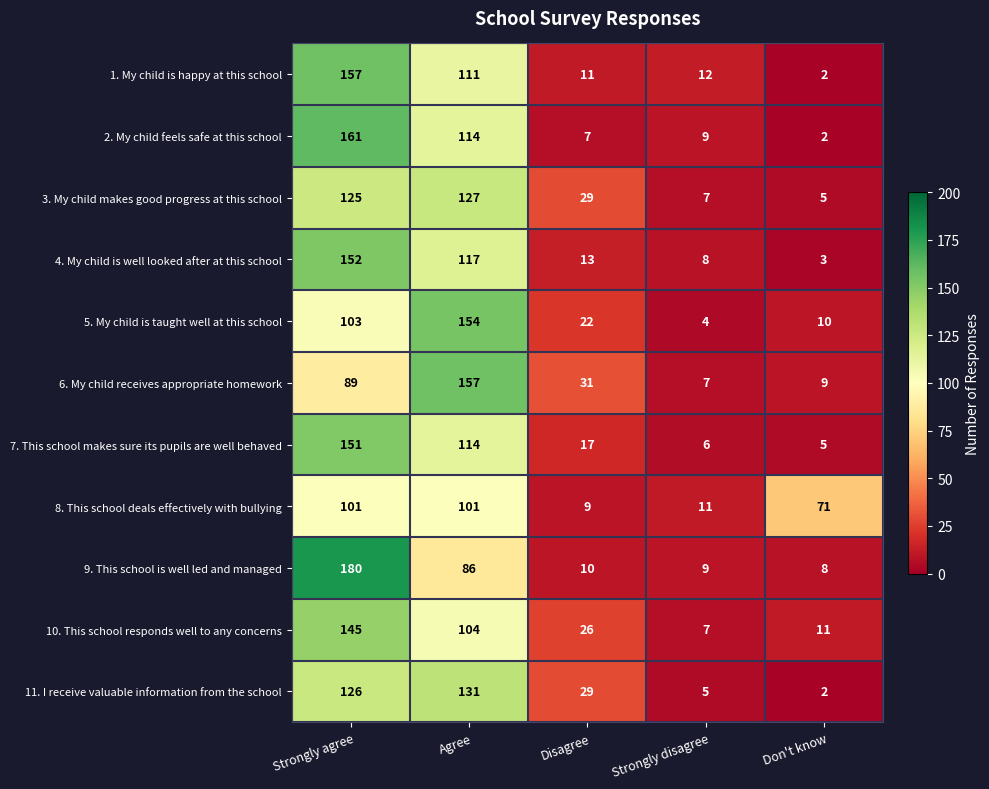

What is the difference between the maximum and minimum values in the 2. My child feels safe at this school series?

159